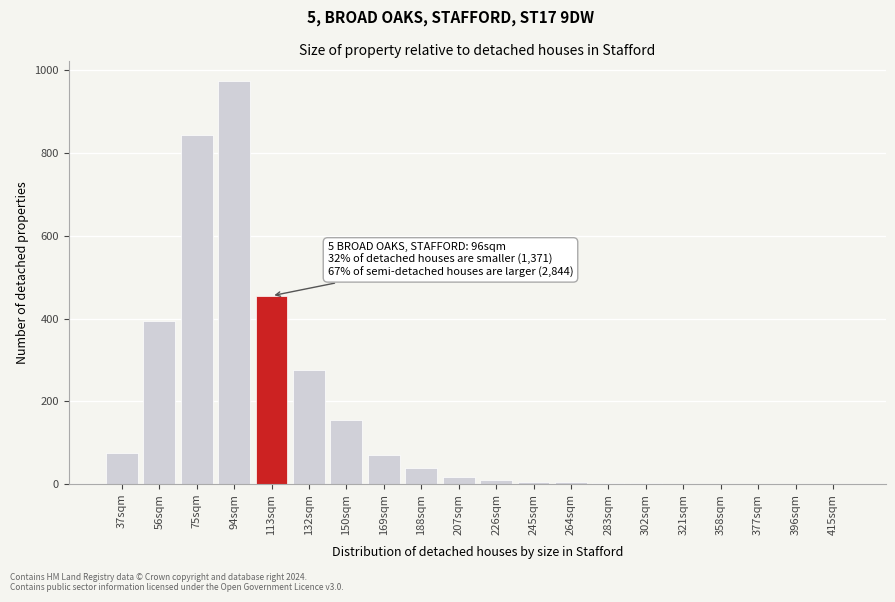

What is the sum of all values?

3327